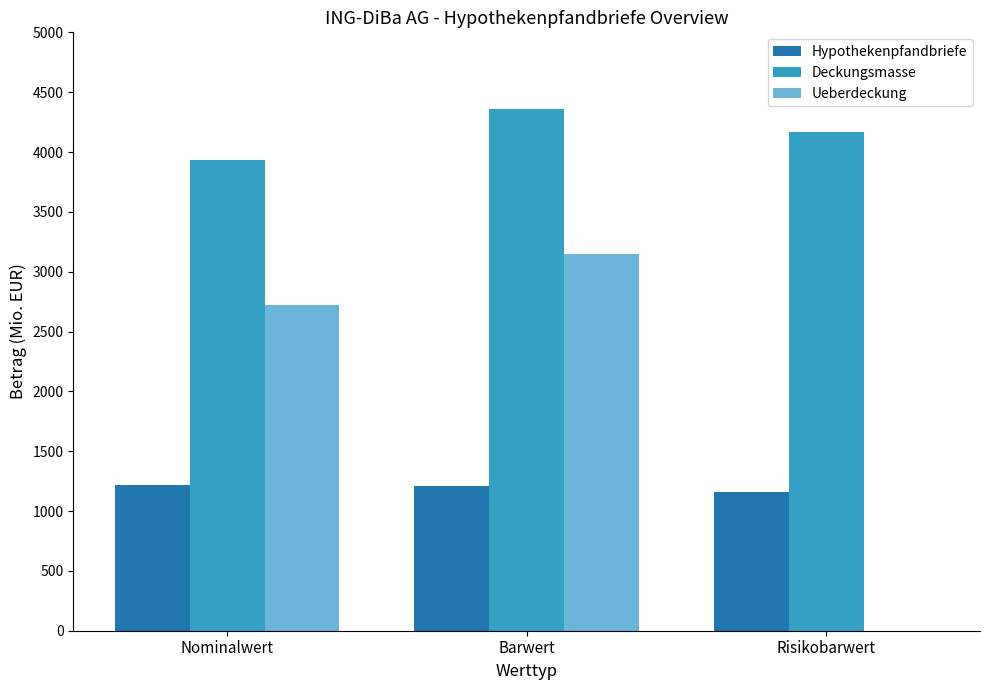

Which series has the largest total across all categories?

Deckungsmasse